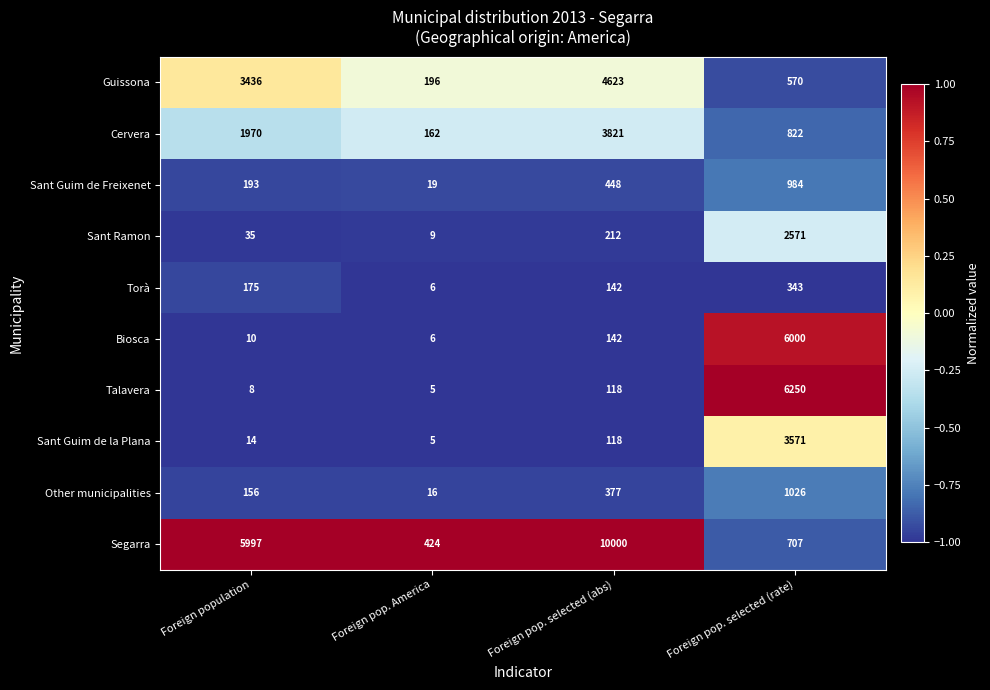

True or false: Other municipalities has a value of 28 at Foreign pop. America.

False